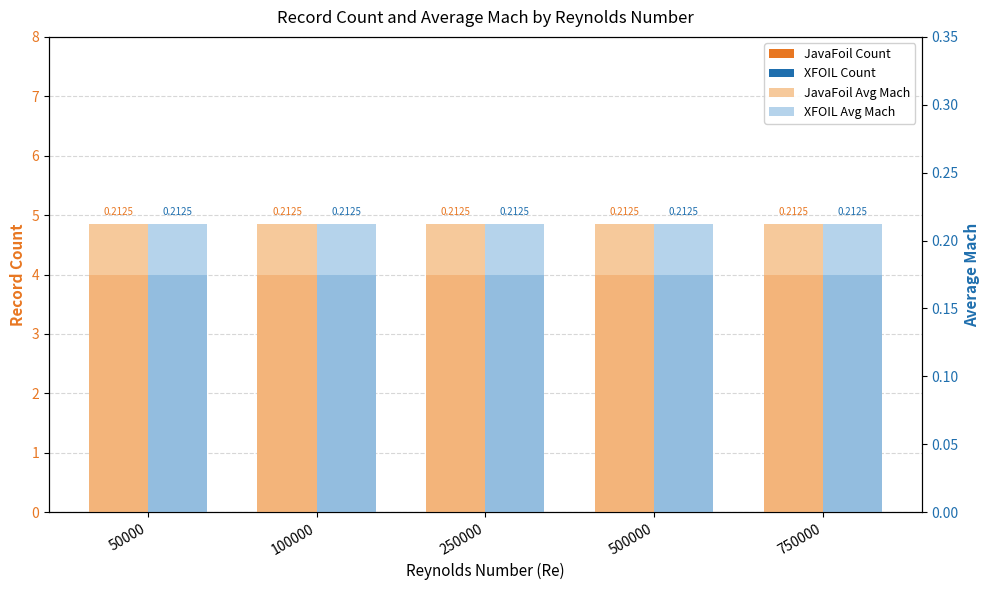

How many groups of bars are there?

5